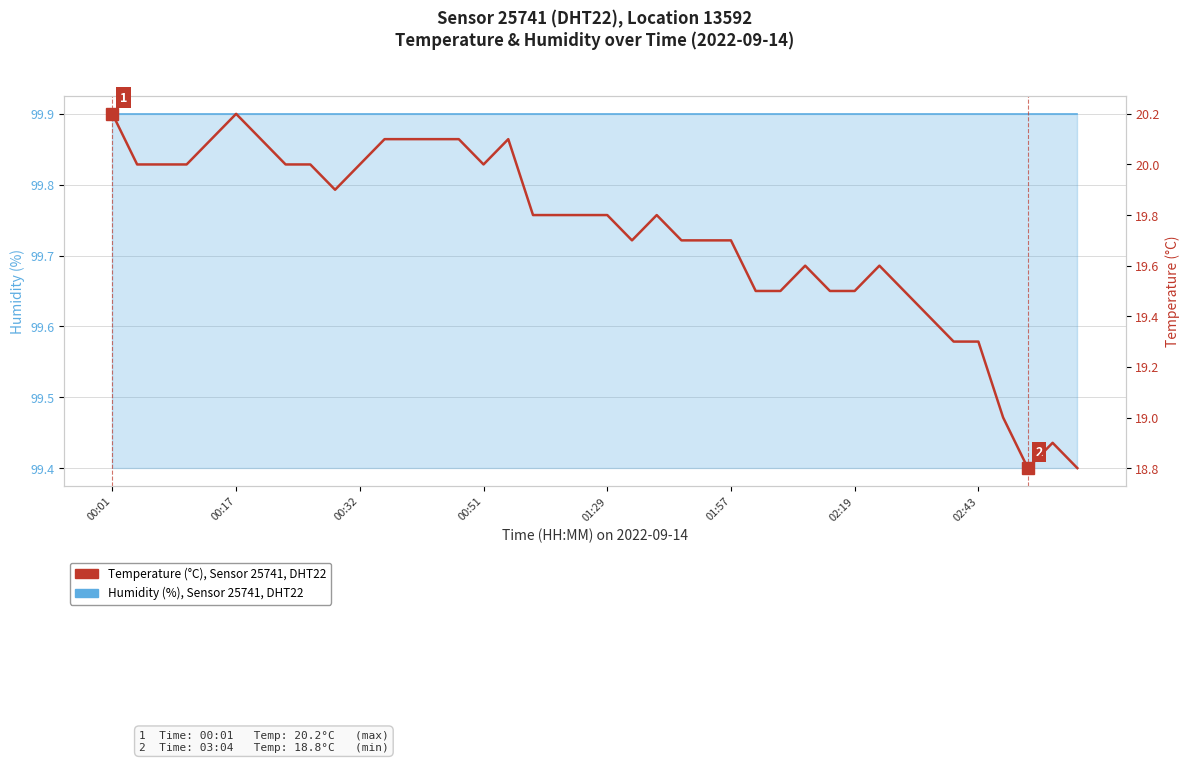

How many distinct data groups are displayed?

2